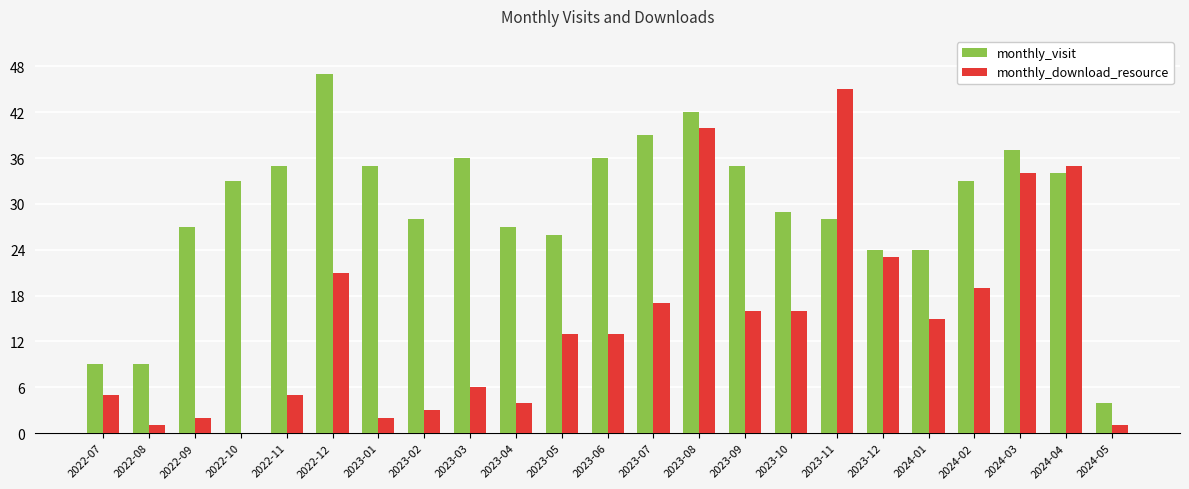

The monthly_visit series shows 33 at 2022-10. True or false?

True